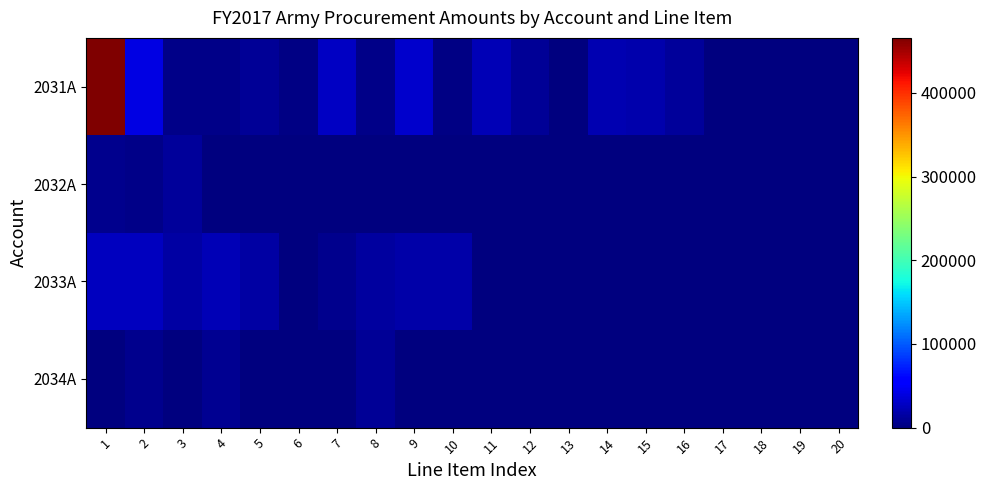

What is the difference between the highest and lowest values at 3?

14116